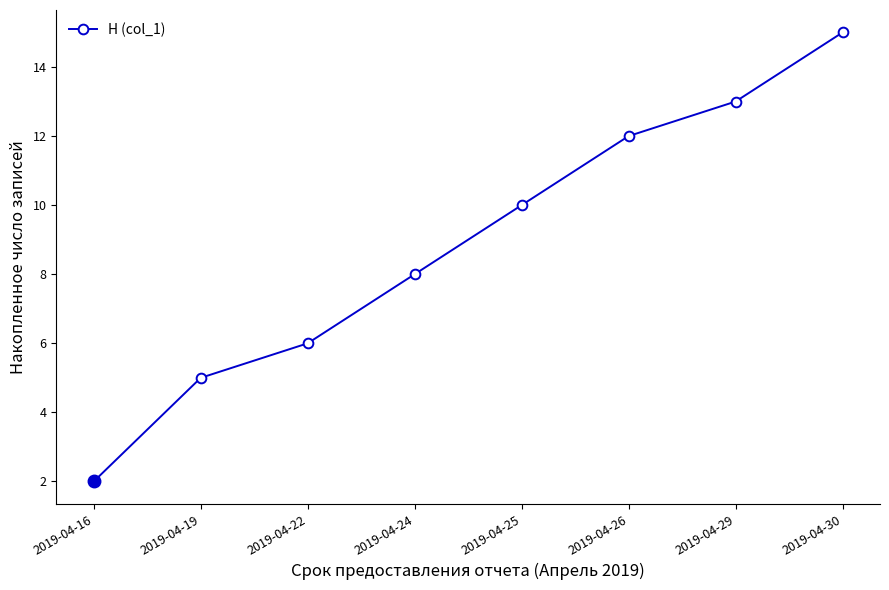

Approximately how many times larger is the value at 2019-04-19 compared to 2019-04-30?

0.3